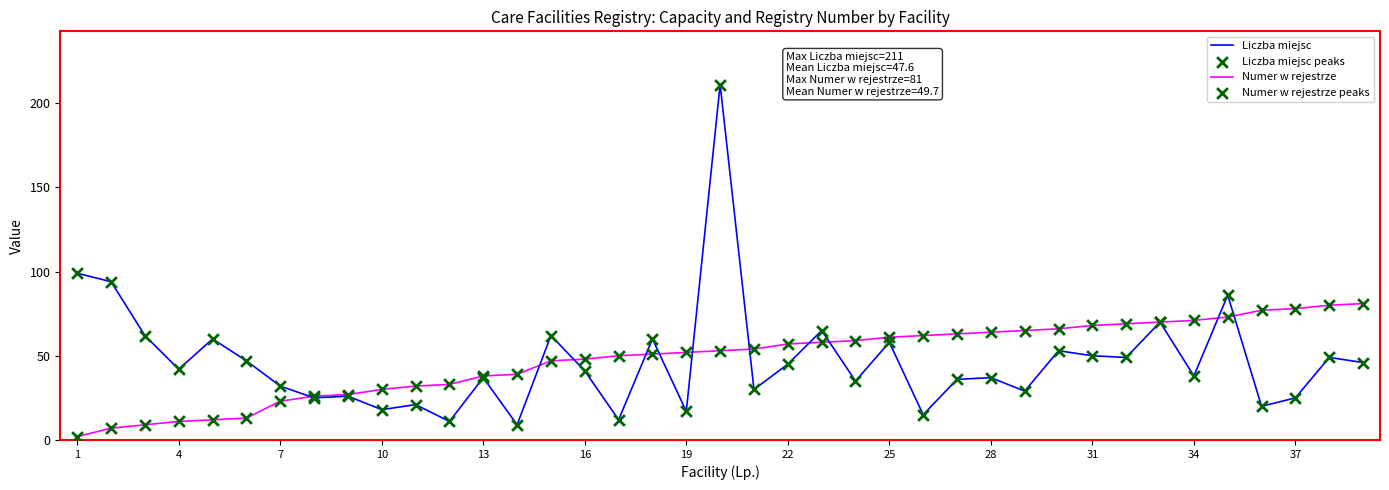

List the series in order of their peak value, highest first.

Liczba miejsc, Numer w rejestrze